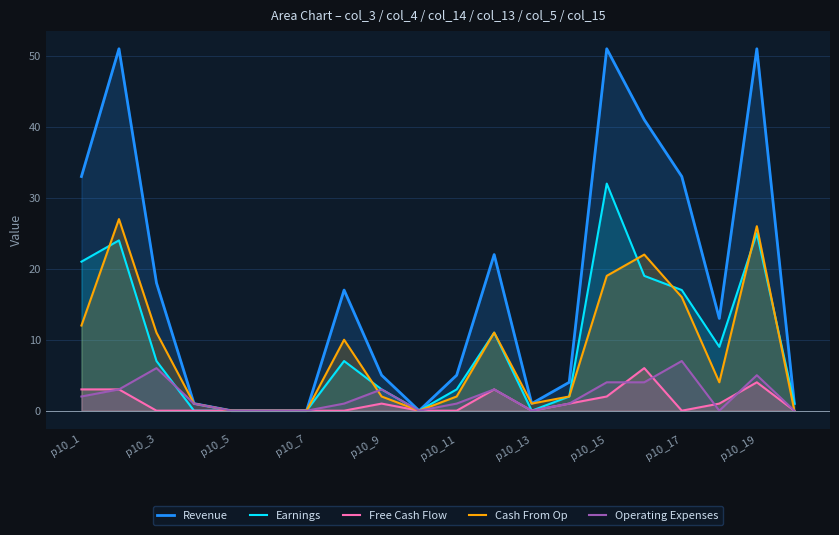

Reading left to right, extract all data points from this chart.

Revenue: 33	51	18	1	0	0	0	17	5	0	5	22	1	4	51	41	33	13	51	1
Earnings: 21	24	7	0	0	0	0	7	3	0	3	11	0	2	32	19	17	9	25	1
Free Cash Flow: 3	3	0	0	0	0	0	0	1	0	0	3	0	1	2	6	0	1	4	0
Cash From Op: 12	27	11	1	0	0	0	10	2	0	2	11	1	2	19	22	16	4	26	0
Operating Expenses: 2	3	6	1	0	0	0	1	3	0	1	3	0	1	4	4	7	0	5	0